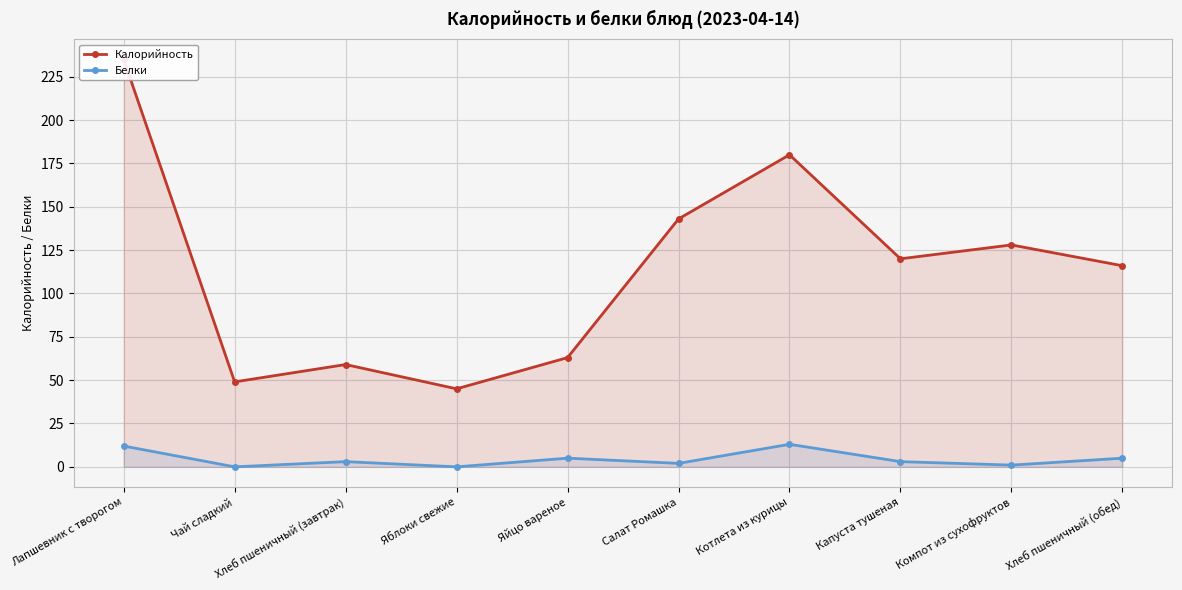

Which category has the lowest value across all series?

Чай сладкий